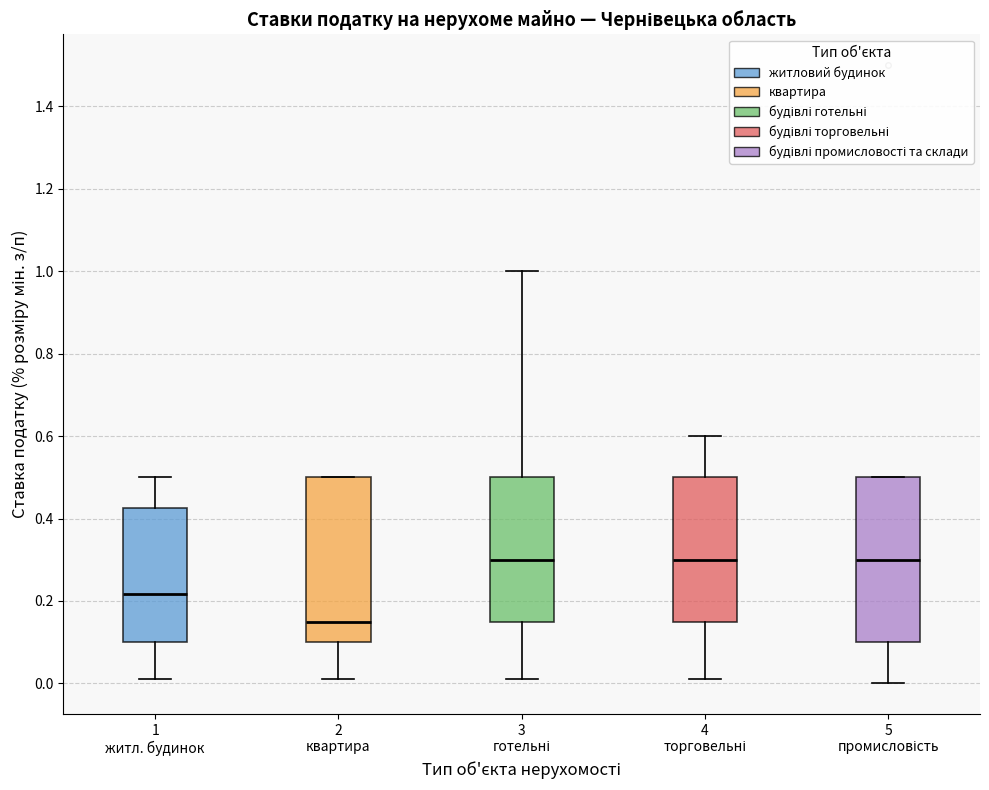

Reading left to right, read every box against the y-axis: the position of its median line, the range the box covers, and the ends of its whiskers. The values are not printed on the chart, so give them approximately, as read against the axis.

1 житл. будинок: median 0.22, box 0.10 to 0.42, whiskers 0.02 to 0.50
2 квартира: median 0.16, box 0.10 to 0.50, whiskers 0.02 to 0.50
3 готельні: median 0.30, box 0.16 to 0.50, whiskers 0.02 to 1.00
4 торговельні: median 0.30, box 0.16 to 0.50, whiskers 0.02 to 0.60
5 промисловість: median 0.30, box 0.10 to 0.50, whiskers 0.00 to 0.50